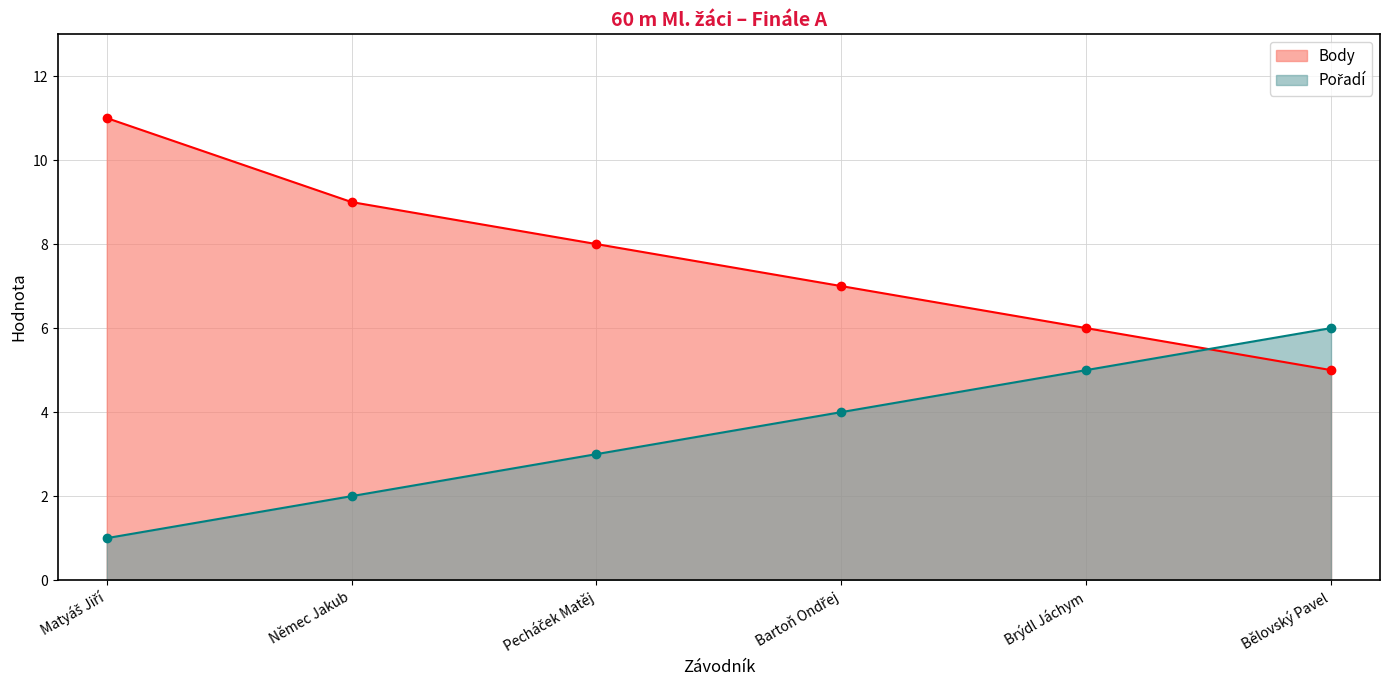

What position from the left is Bělovský Pavel?

6